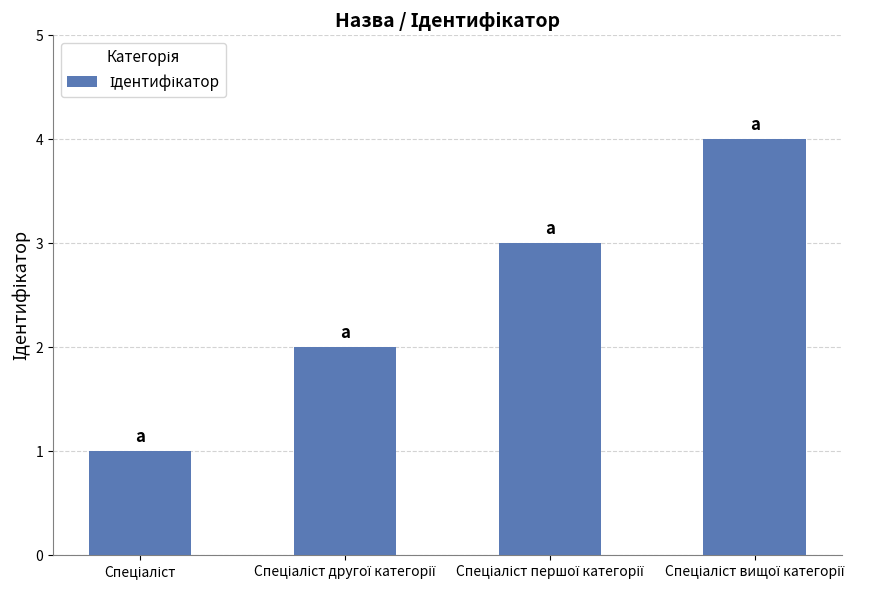

How many bars are there in total?

4